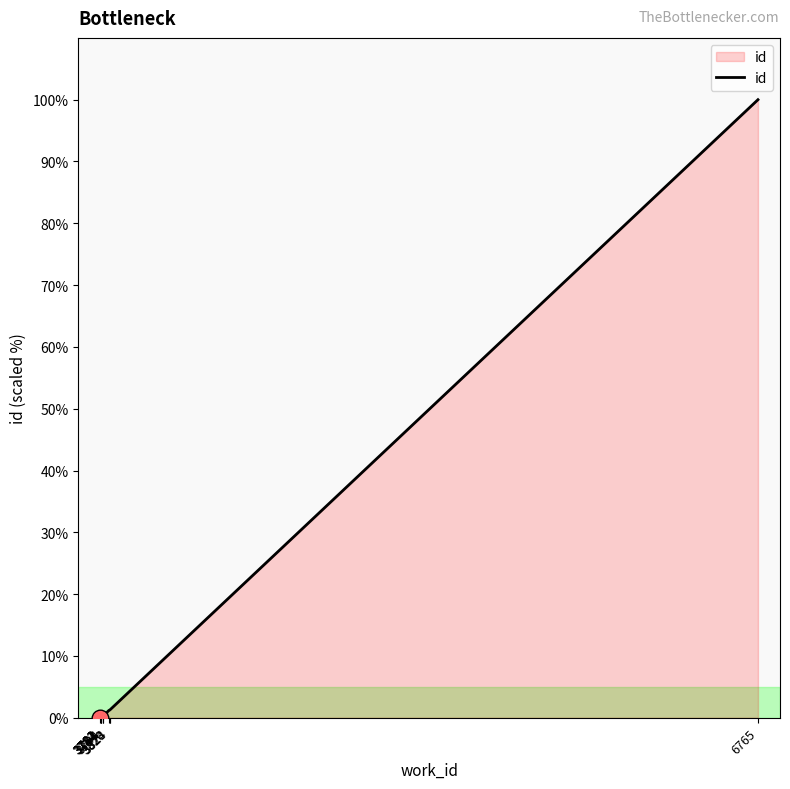

What is the greatest value displayed?

100.0